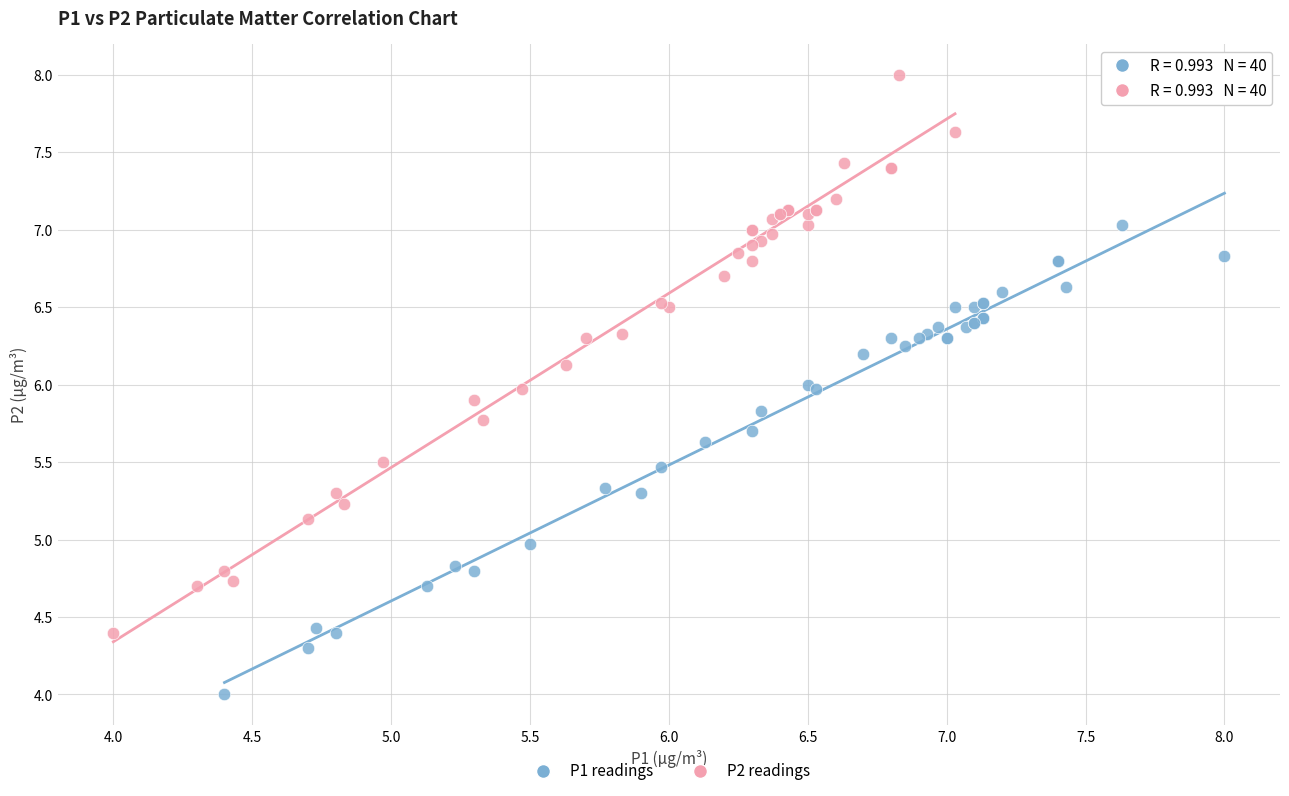

Which series contains the highest Y value?

P2 readings